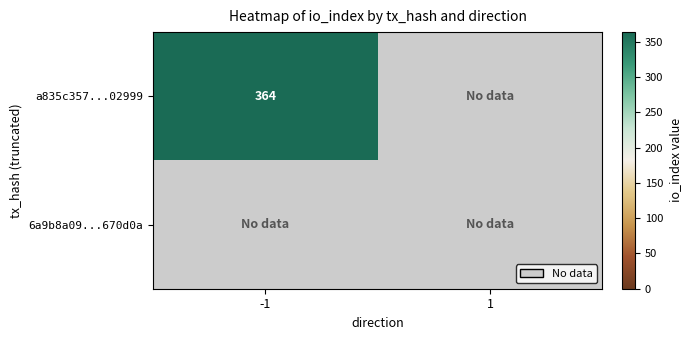

At how many categories does at least one series exceed 330?

1